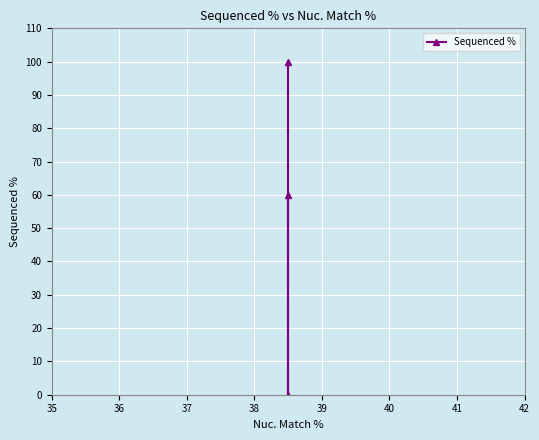

How many data points are above 60?

2